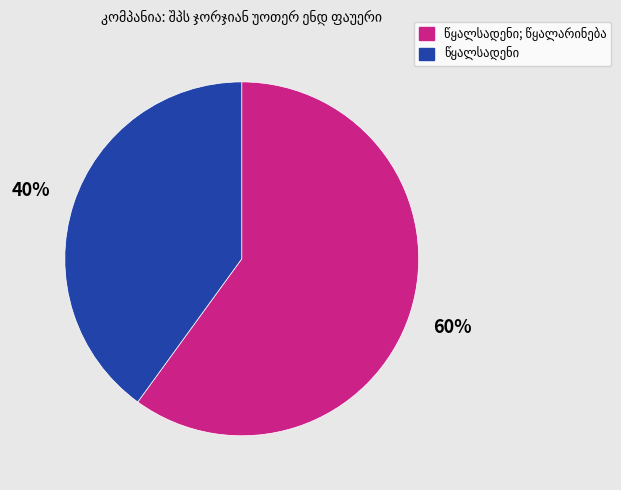

To the nearest percent, what is the difference between the largest and smallest slice percentages?

20%